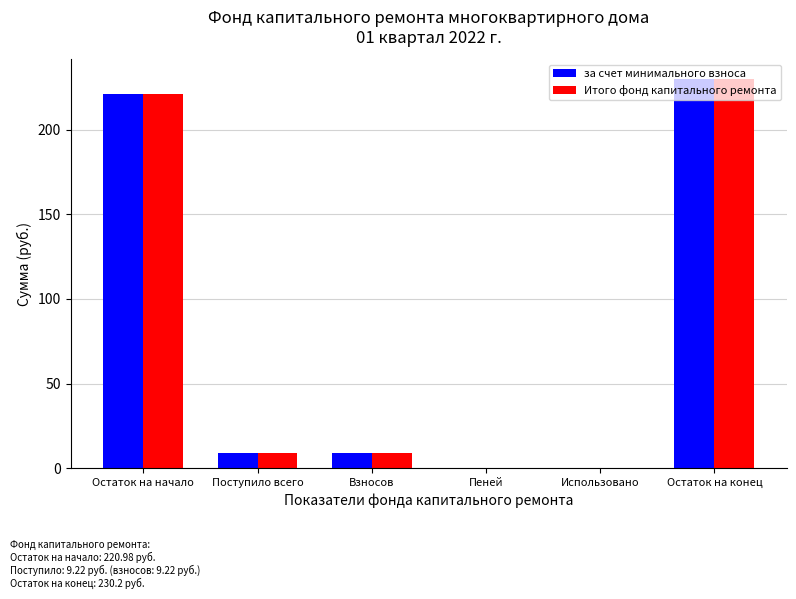

What is the maximum value for Итого фонд капитального ремонта?

230.2